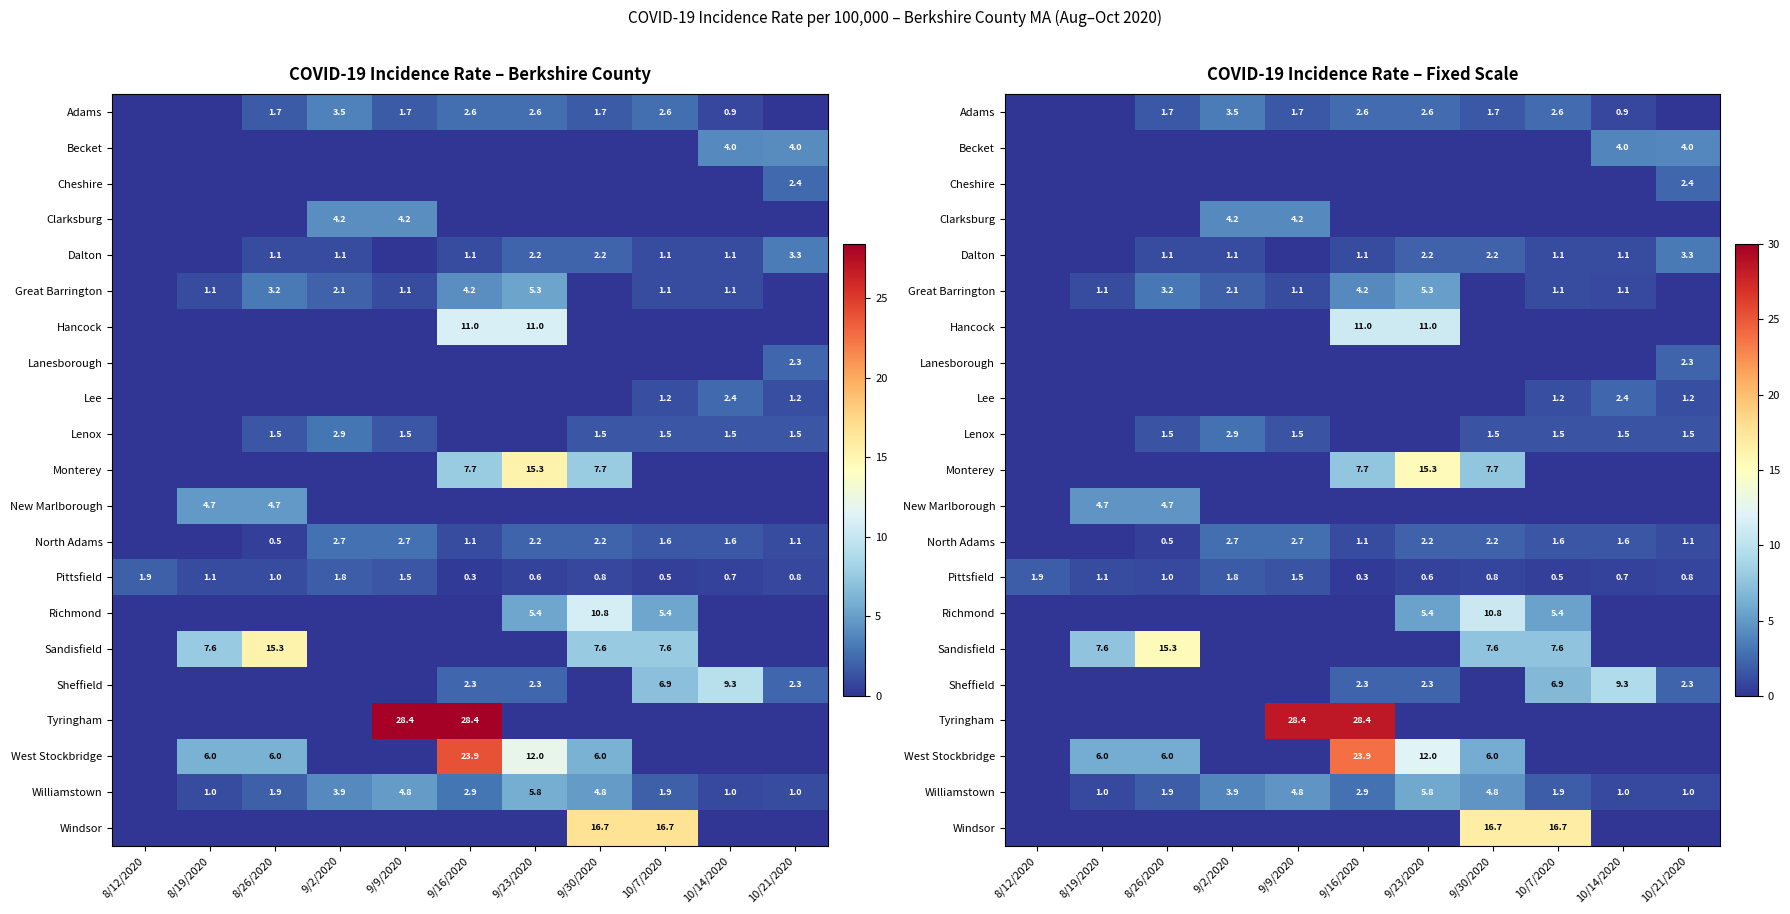

What is the difference between the second highest and second lowest values in the West Stockbridge series?

12.0